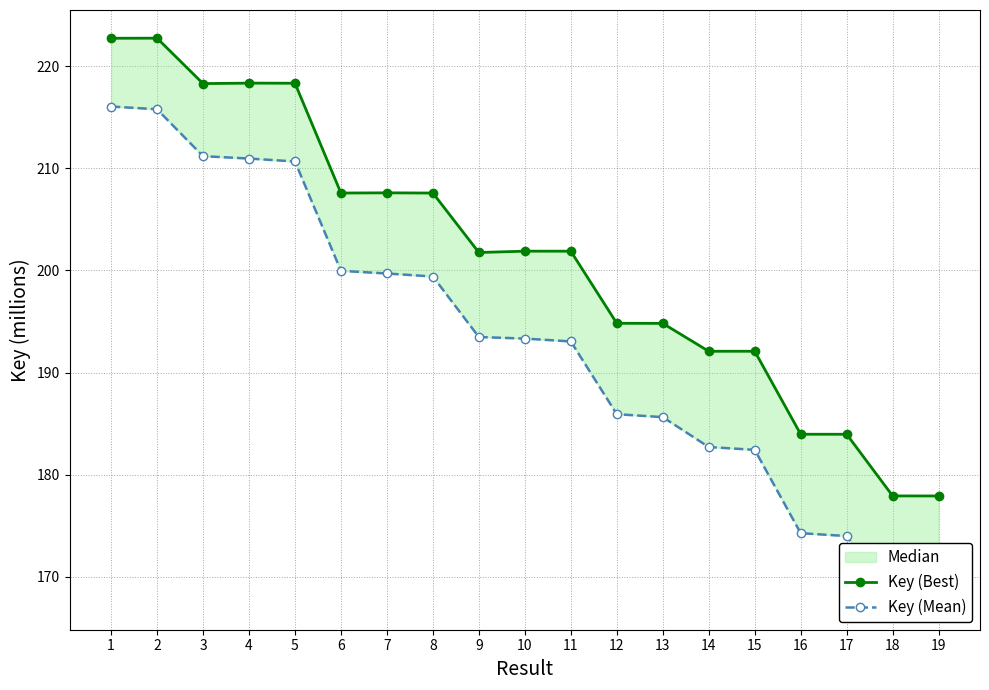

List the series in order of their peak value, lowest first.

Key (Mean), Key (Best)